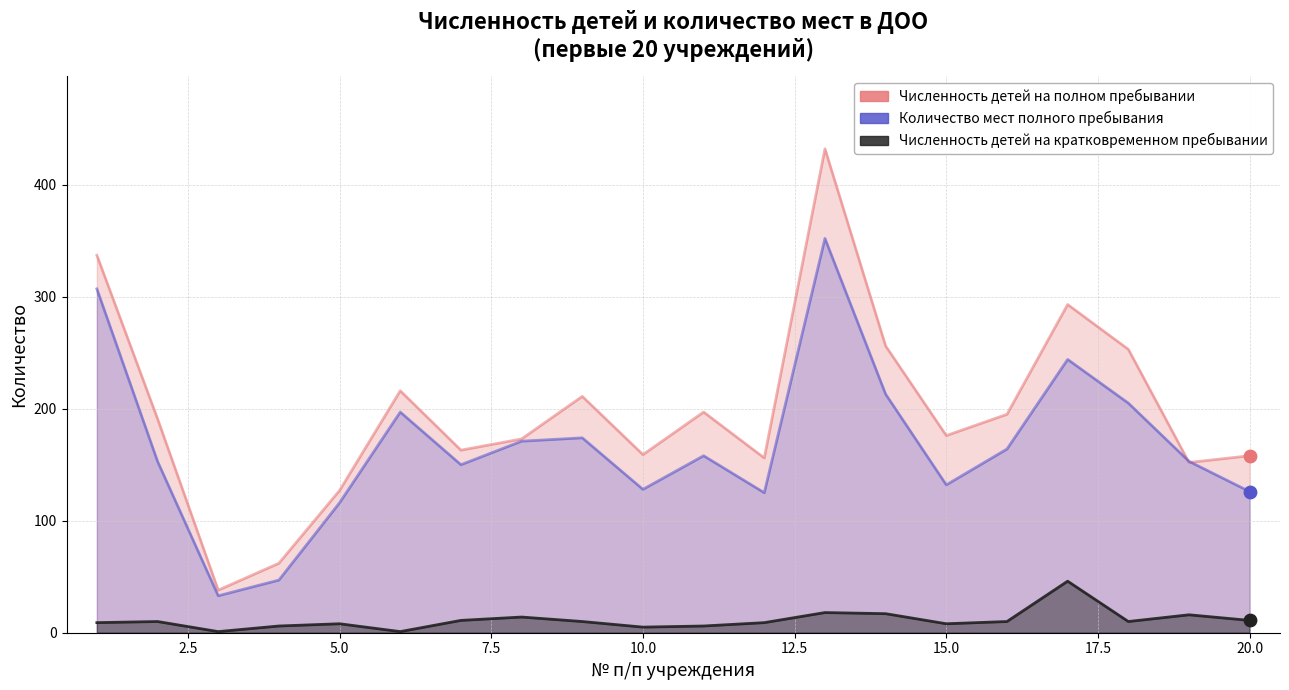

Is the value of Количество мест полного пребывания at 19 greater than the value of Численность детей на кратковременном пребывании at 13?

Yes